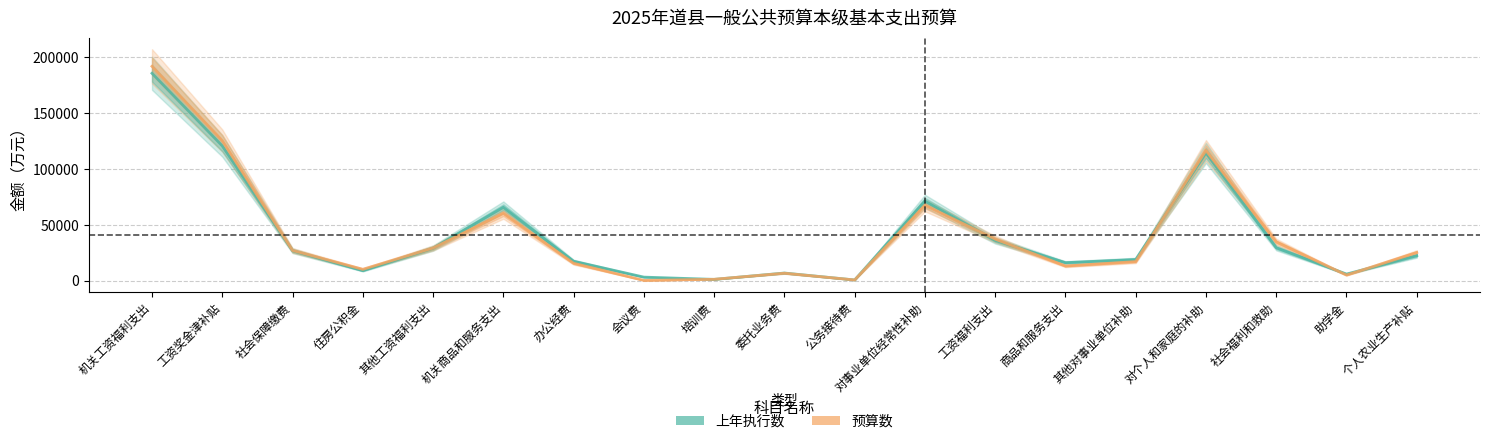

What are all the series names shown in the legend?

上年执行数, 预算数